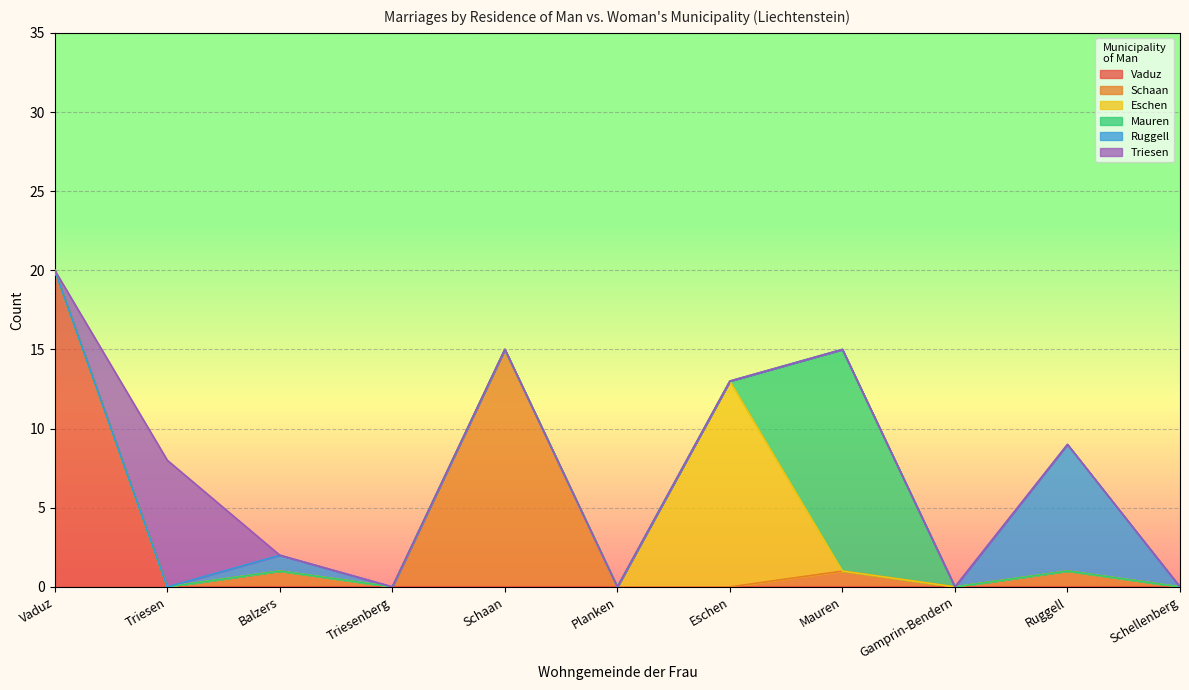

Is the value of Ruggell at Triesen greater than the value of Vaduz at Triesen?

No